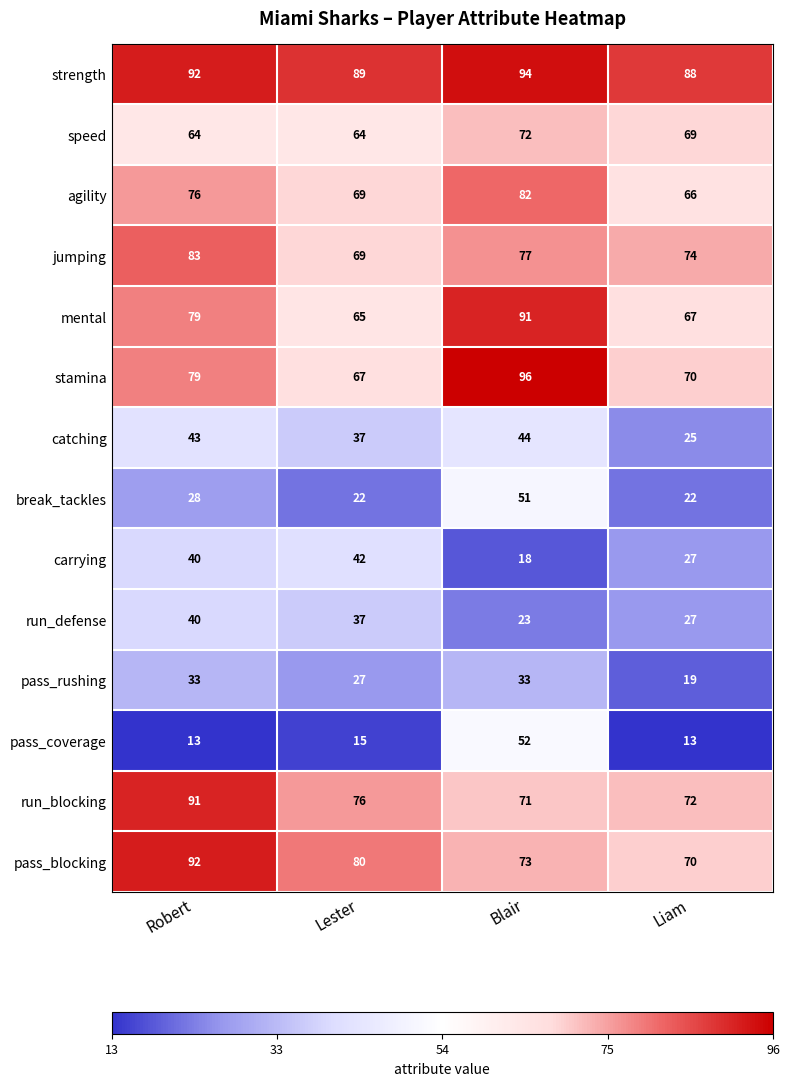

Rank the series at Blair from highest to lowest value.

stamina, strength, mental, agility, jumping, pass_blocking, speed, run_blocking, pass_coverage, break_tackles, catching, pass_rushing, run_defense, carrying